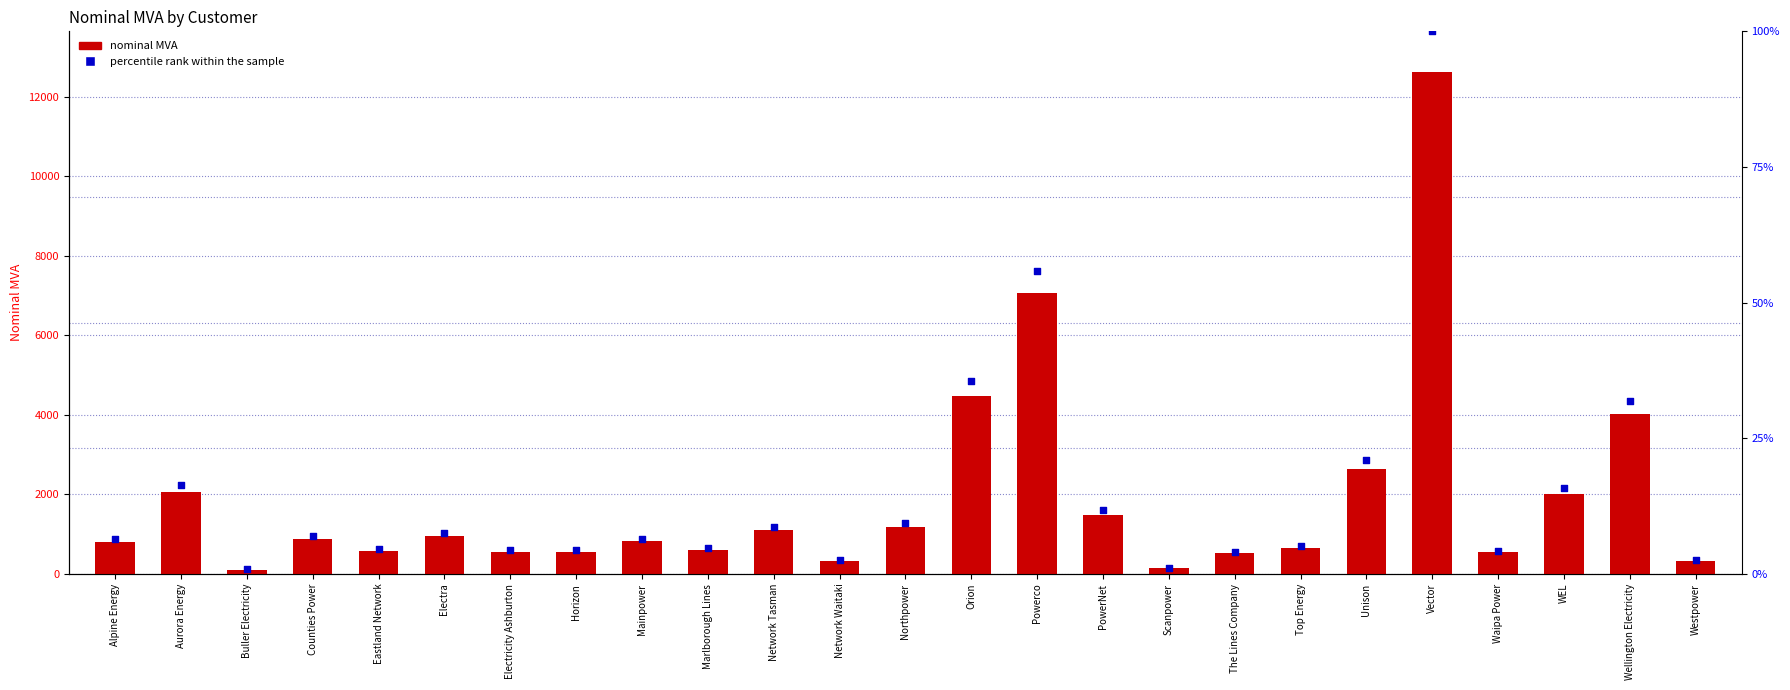

Which series contains the highest Y value?

nominal MVA